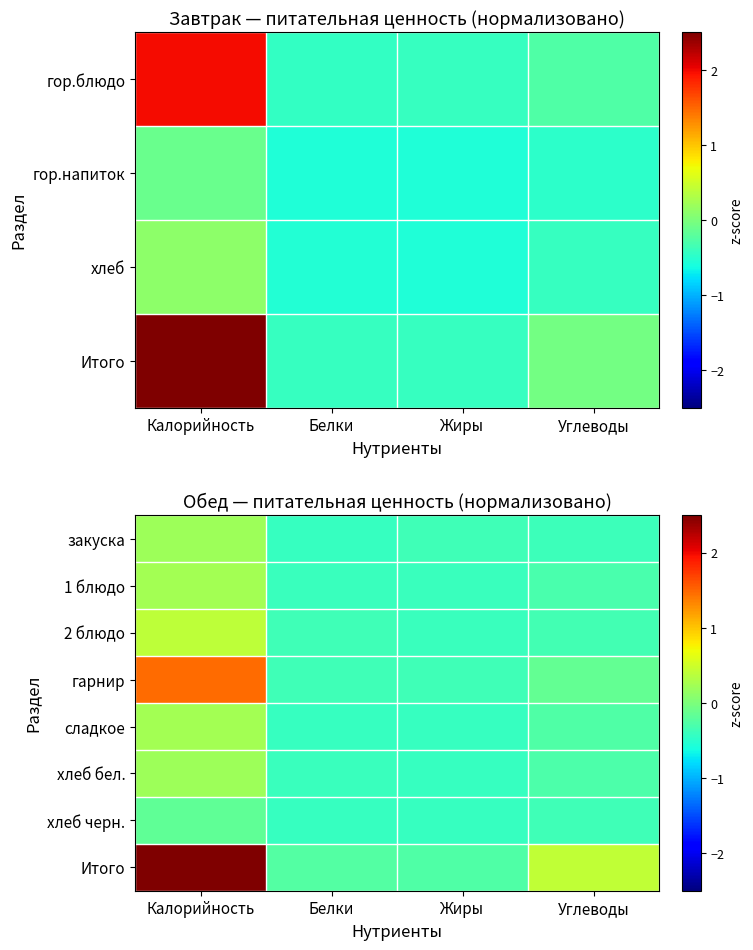

List the labels in order of 2 блюдо value, largest first.

Калорийность, Углеводы, Белки, Жиры